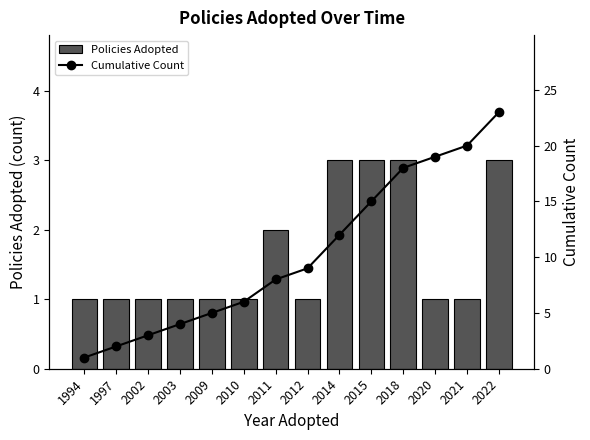

List the labels in order of Cumulative Count value, largest first.

2022, 2021, 2020, 2018, 2015, 2014, 2012, 2011, 2010, 2009, 2003, 2002, 1997, 1994